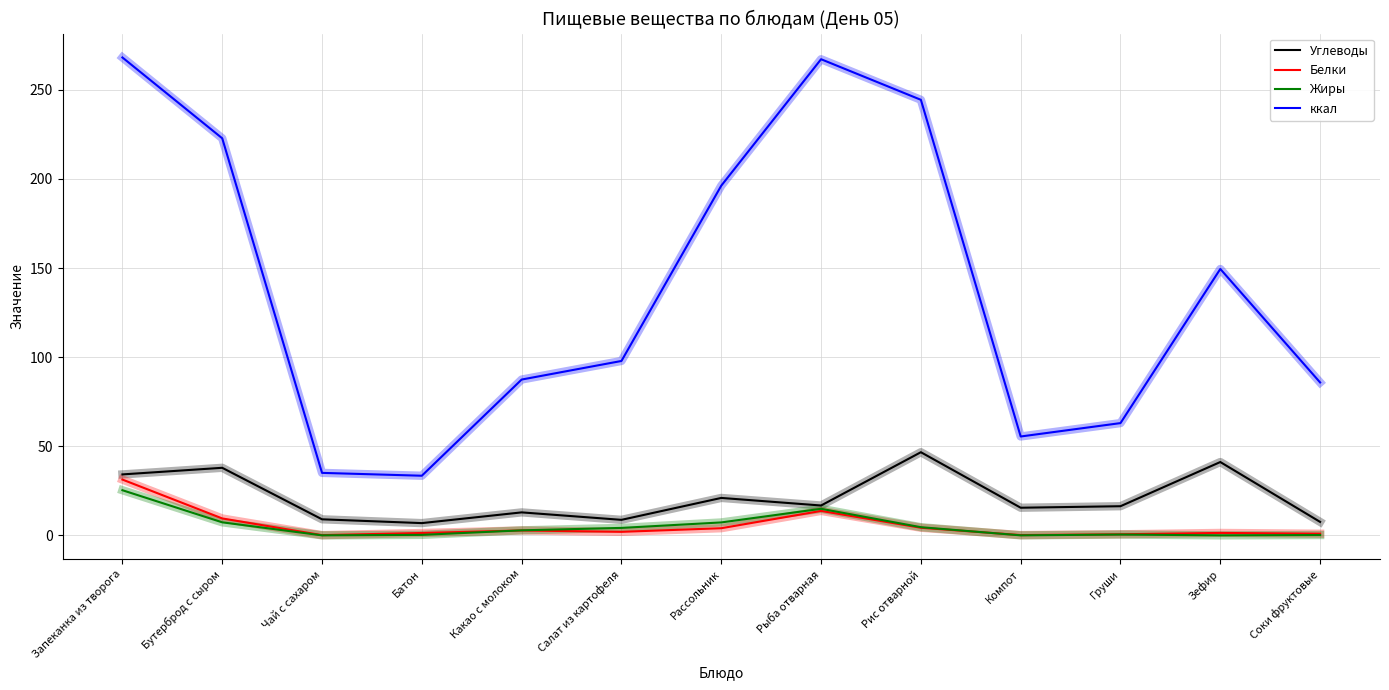

Between Какао с молоком and Салат из картофеля, which series saw the biggest shift?

ккал